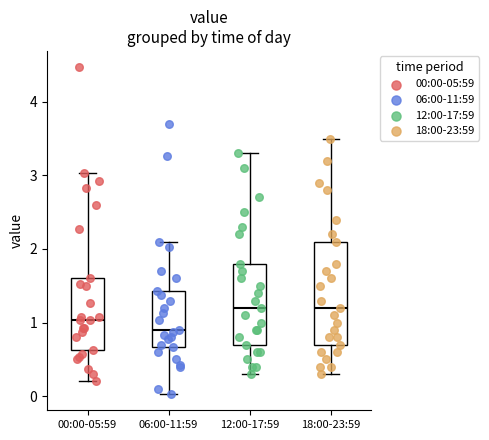

Which box is the tallest, from its lower edge to its upper edge?

18:00-23:59